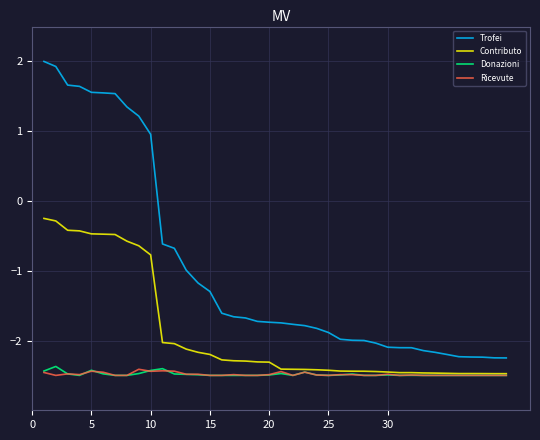

How many negative values does the Trofei series have?

30